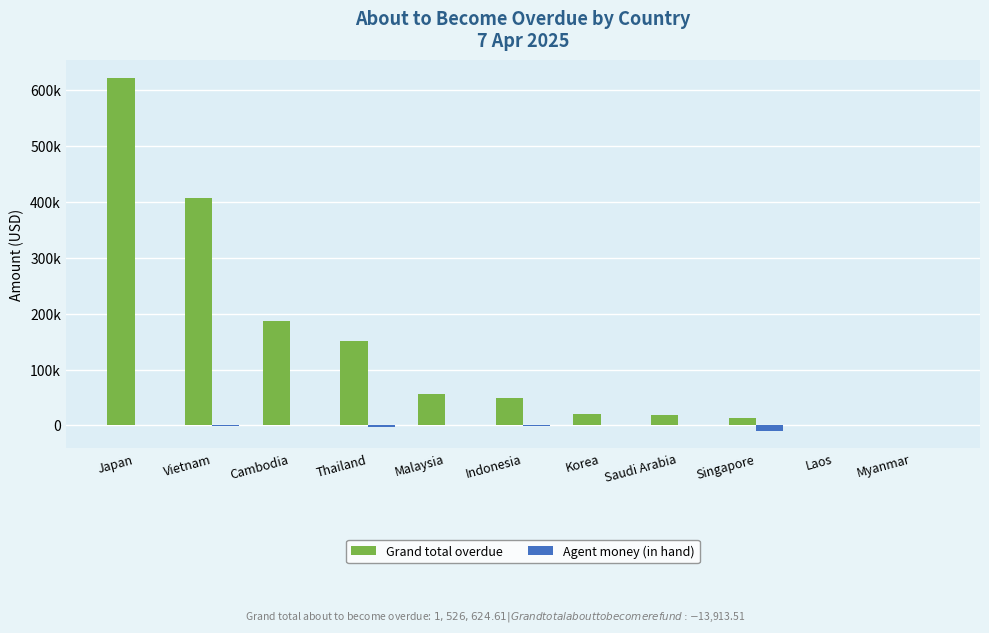

Reading right to left, what are all the values shown in this chart?

Grand total overdue: Myanmar=0.0	Laos=1384.0	Singapore=13664.0	Saudi Arabia=18042.0	Korea=21280.0	Indonesia=48882.6	Malaysia=56579.1	Thailand=150919.0	Cambodia=186844.4	Vietnam=406785.3	Japan=622244.3
Agent money (in hand): Myanmar=0.0	Laos=0.0	Singapore=-9520.0	Saudi Arabia=0.0	Korea=0.0	Indonesia=-1190.0	Malaysia=0.0	Thailand=-2709.4	Cambodia=0.0	Vietnam=-494.1	Japan=0.0